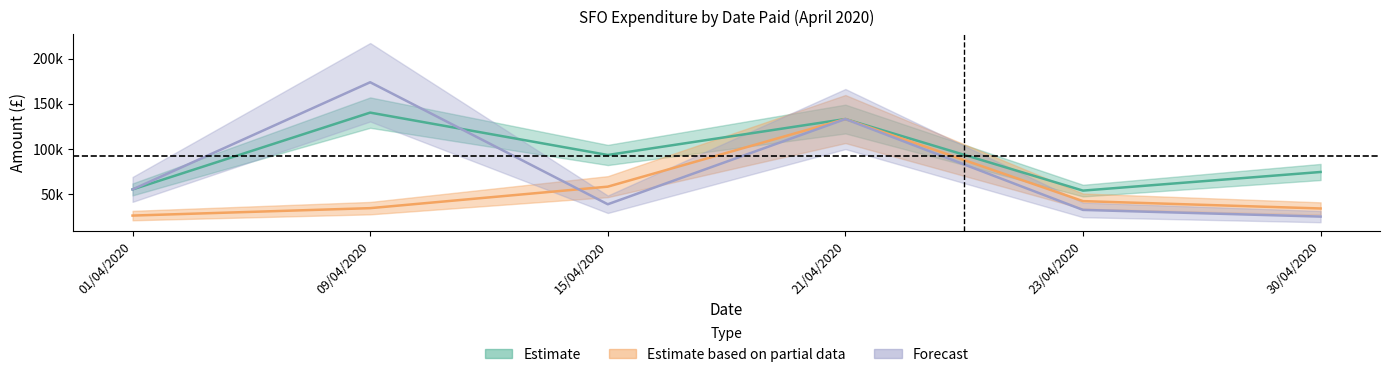

What is the sum of the Estimate based on partial data values at 01/04/2020 and 23/04/2020?

68266.5